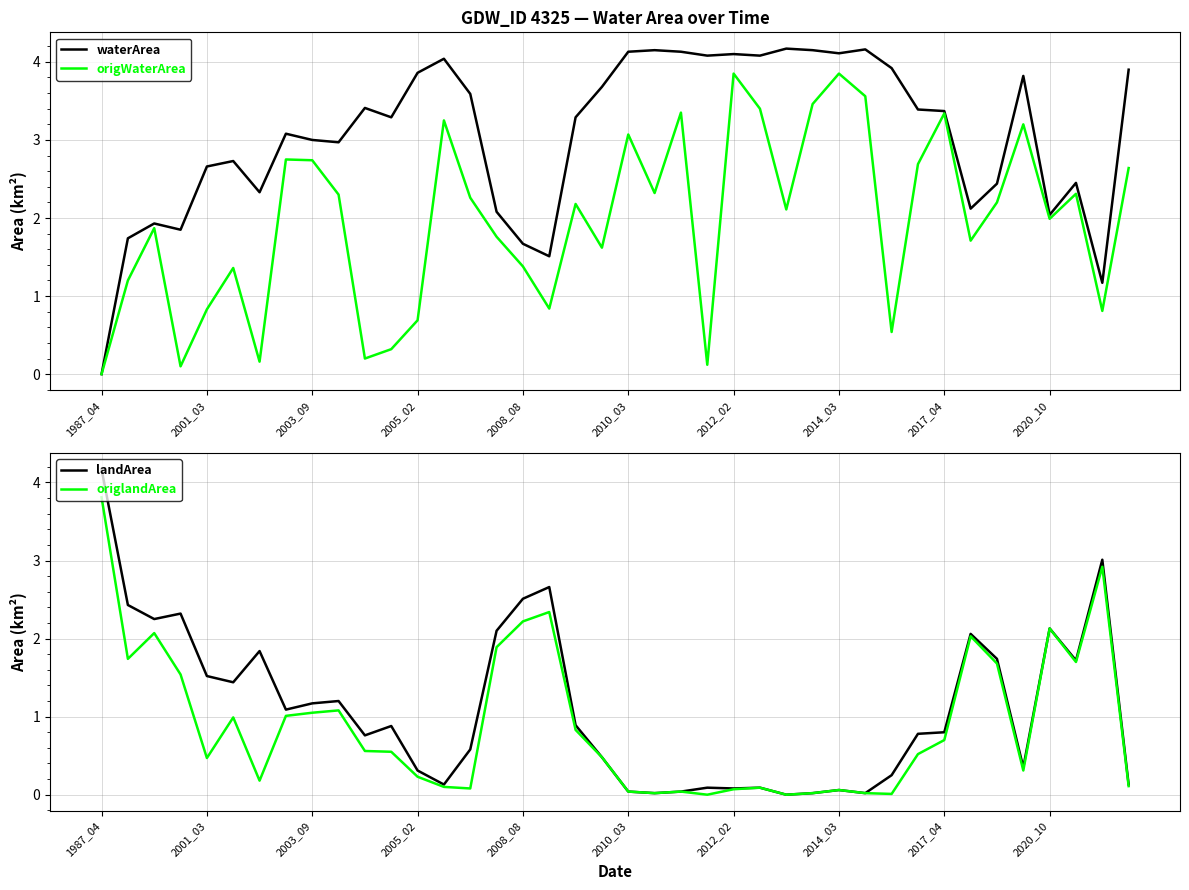

Which category has the lowest value in the waterArea series?

1987_04